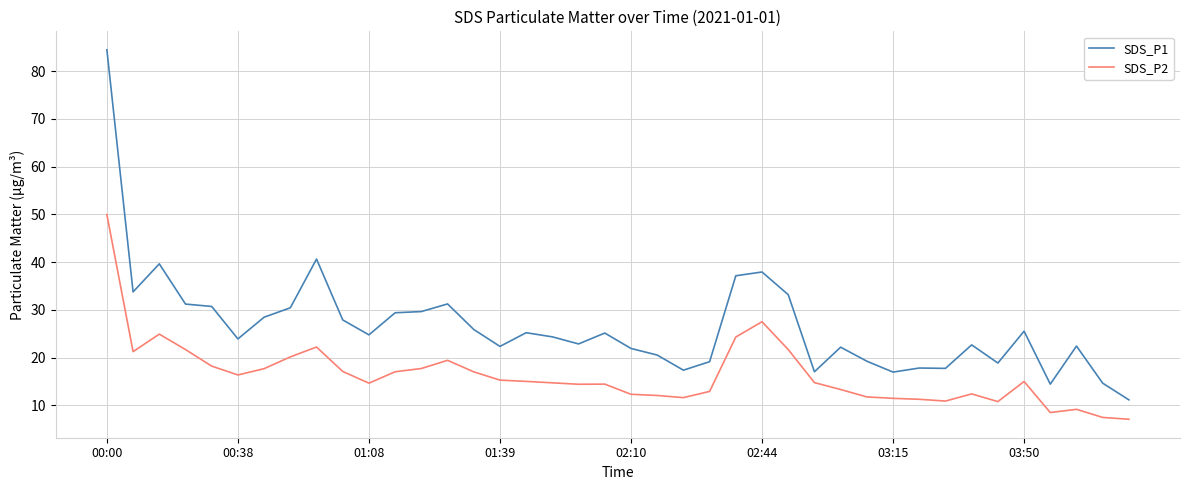

What is the maximum value for SDS_P1?

84.5